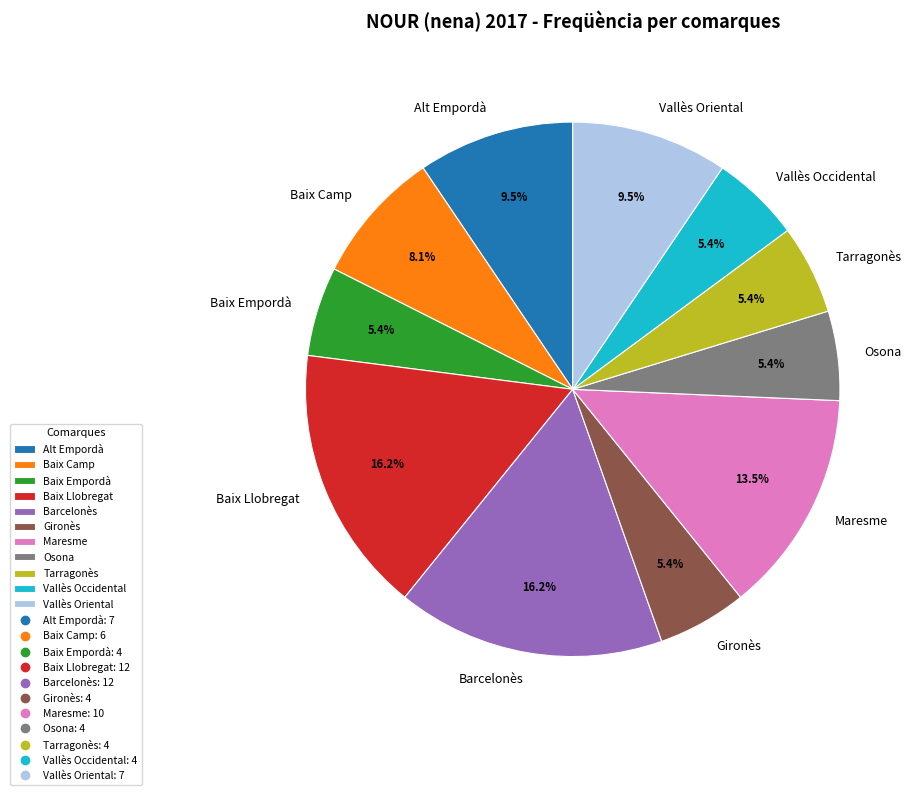

To the nearest percent, what is the difference between the largest and smallest slice percentages?

11%